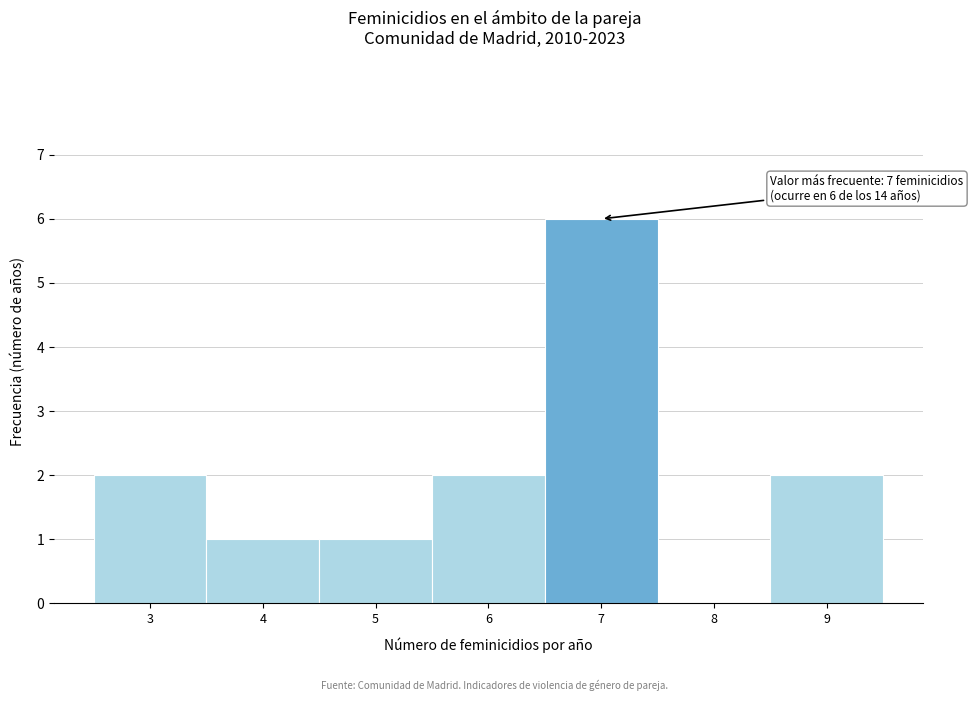

Which range on the x-axis has the tallest bar?

6.5 to 7.5